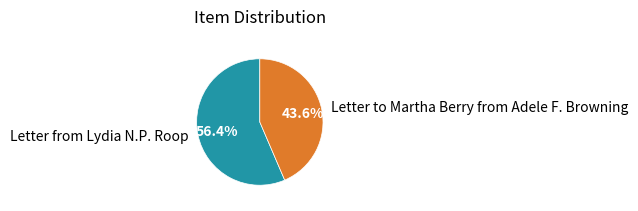

To the nearest percent, what portion does Letter to Martha Berry from Adele F. Browning represent?

44%